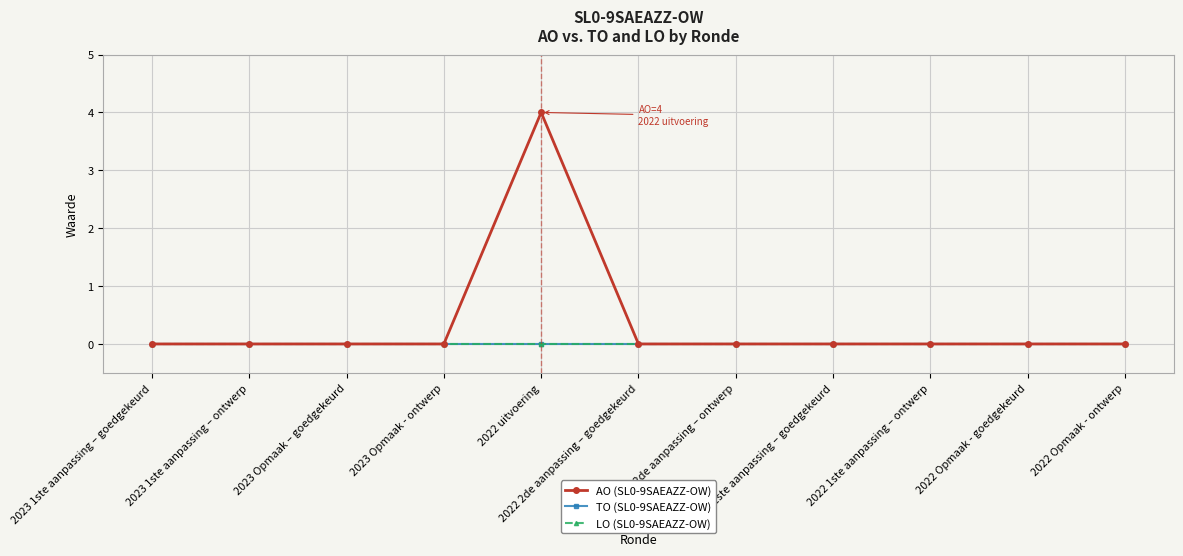

True or false: TO (SL0-9SAEAZZ-OW) has more than 0 points higher than both neighbors.

False